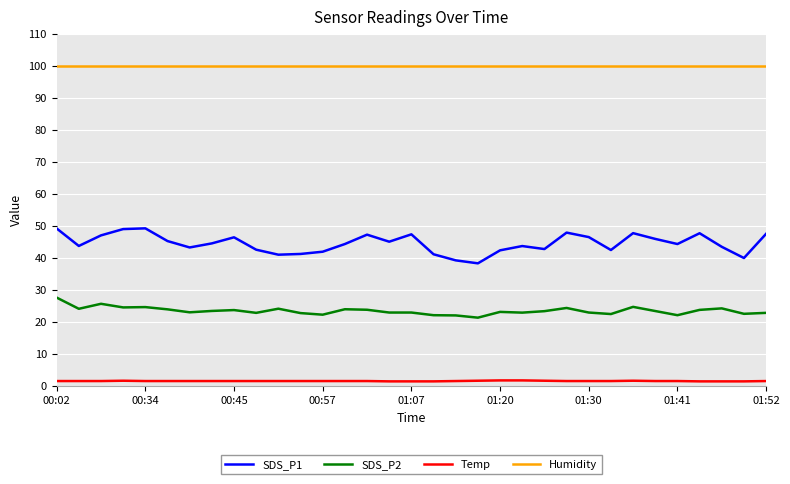

Rank the series by their maximum value, from lowest to highest.

Temp, SDS_P2, SDS_P1, Humidity